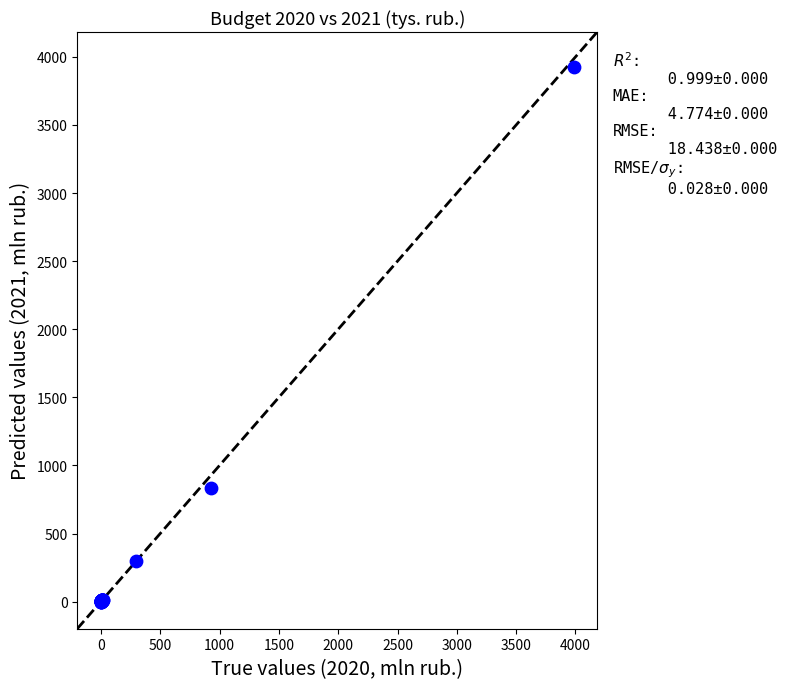

What Y value in the scatter plot is closest to 1964?

832.3